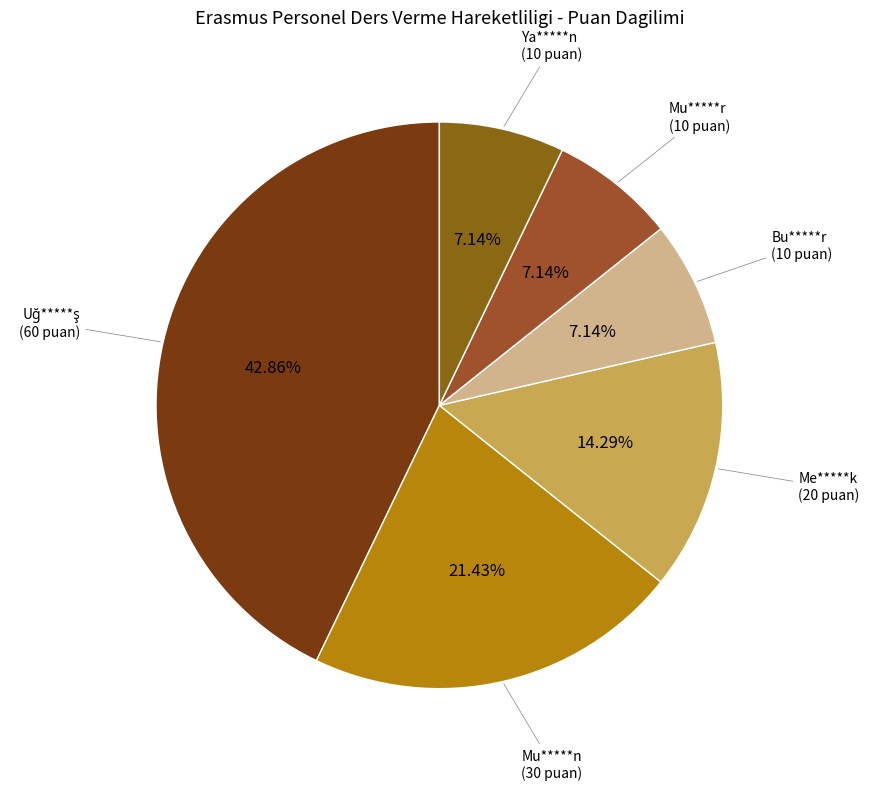

Which slice is the largest?

Uğ*****ş
(MÜHENDİSLİK BİLİMLERİ)